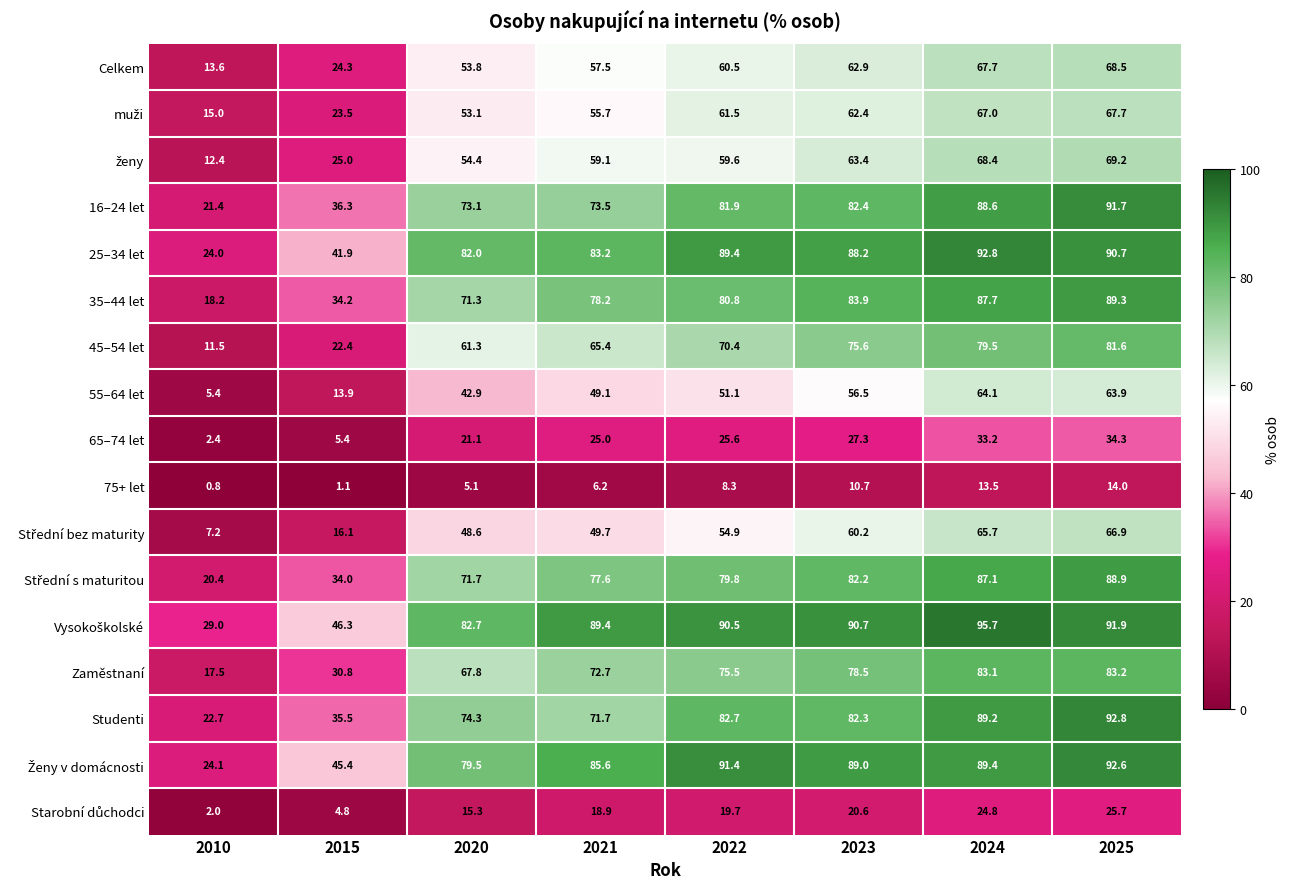

At how many categories does at least one series exceed 17?

8